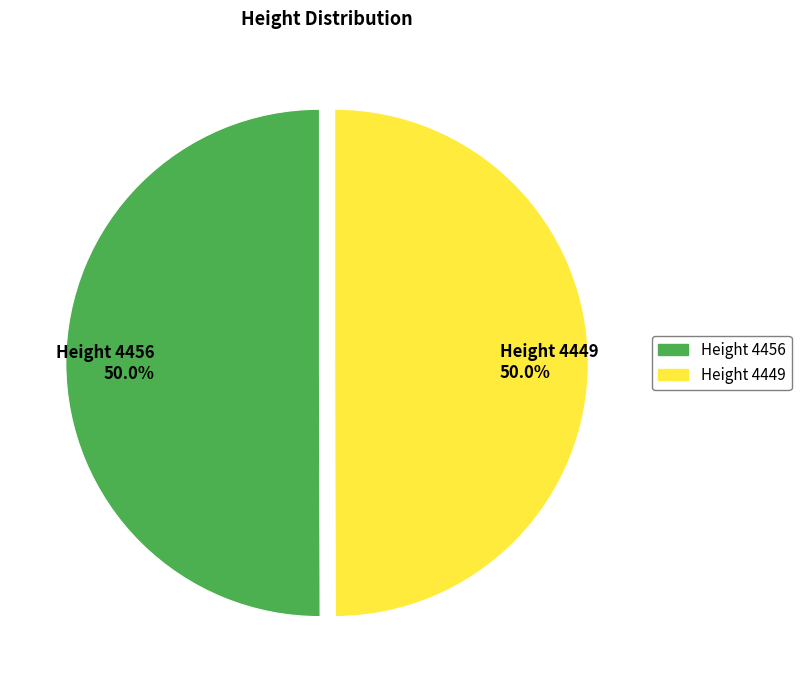

Count the number of slices in the pie.

2